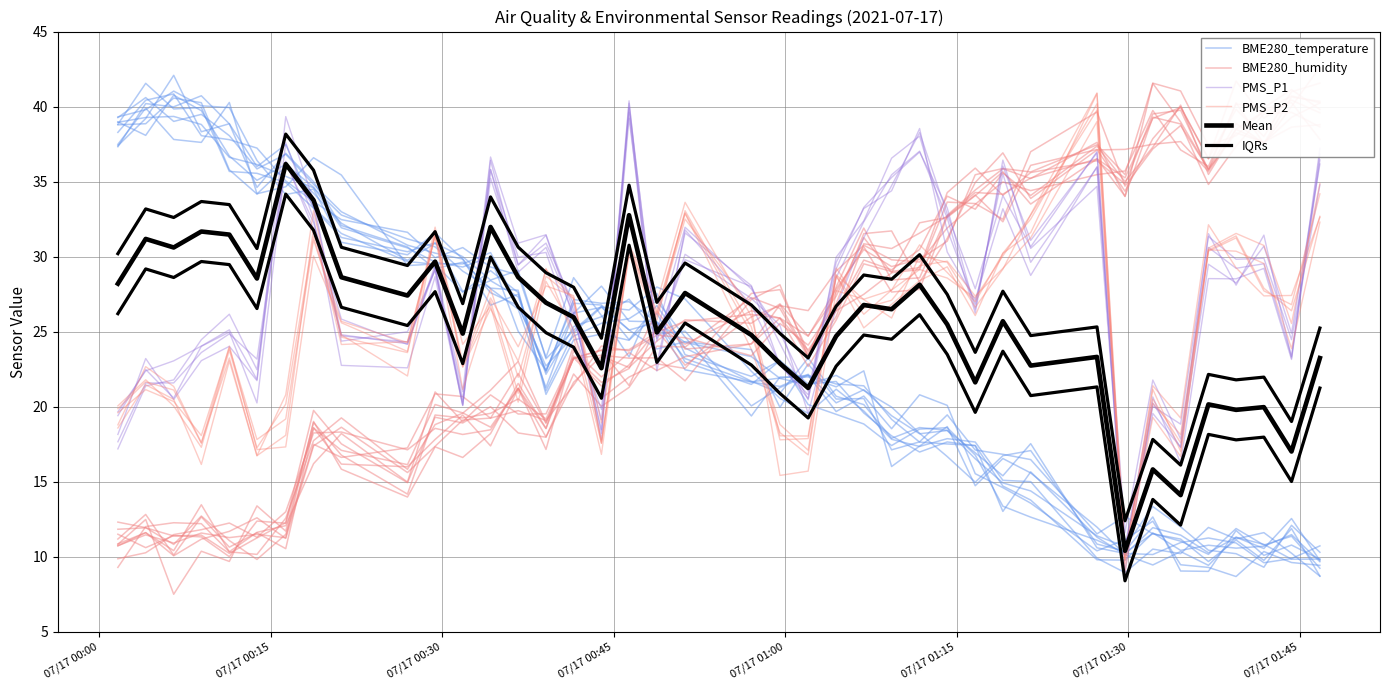

After their last crossing, which series has the higher values: IQRs or PMS_P2?

PMS_P2